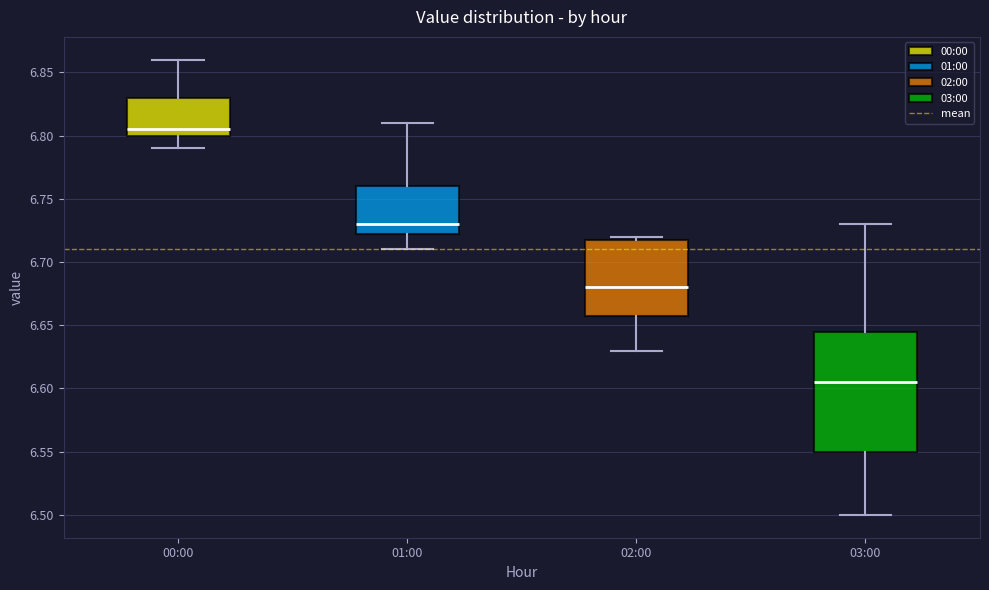

Where is the lower edge of the box for 00:00 on the y-axis? The values are not printed on the chart, so give them approximately, as read against the axis.

6.800